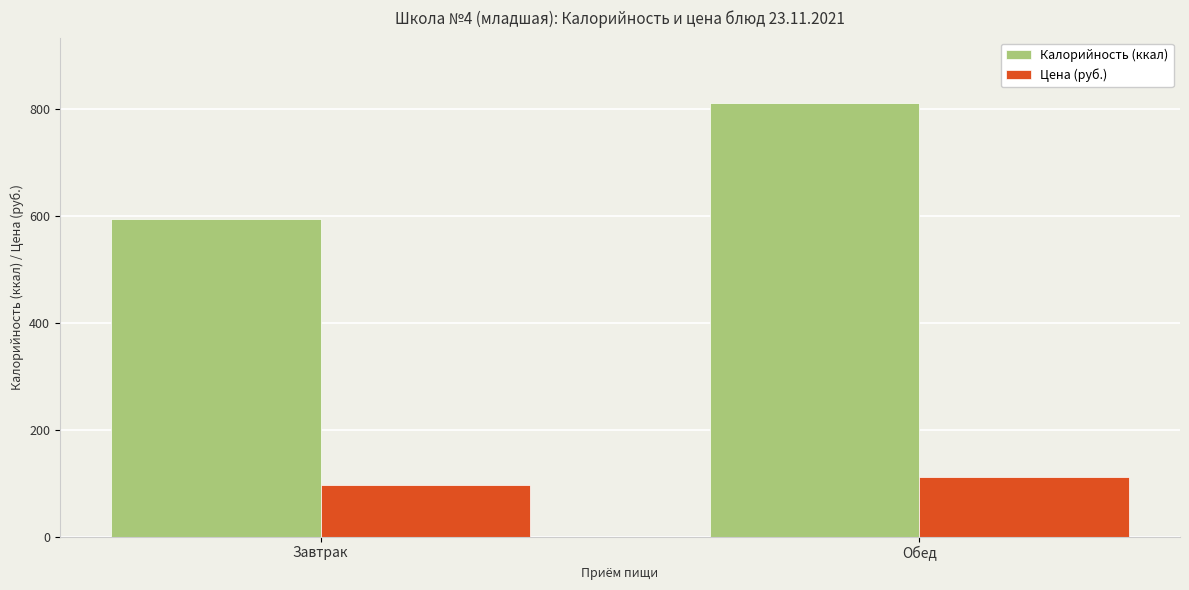

The value of Калорийность (ккал) at Завтрак is 131.2. True or false?

False